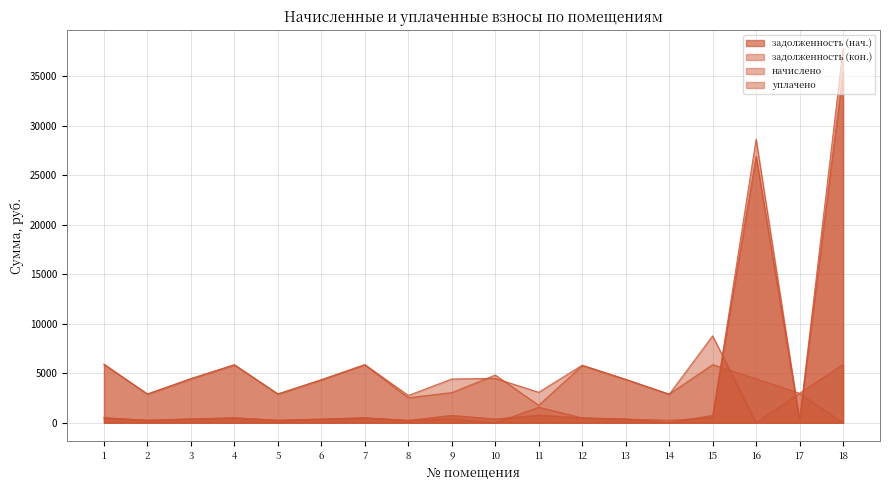

Which series has the largest total across all categories?

начислено